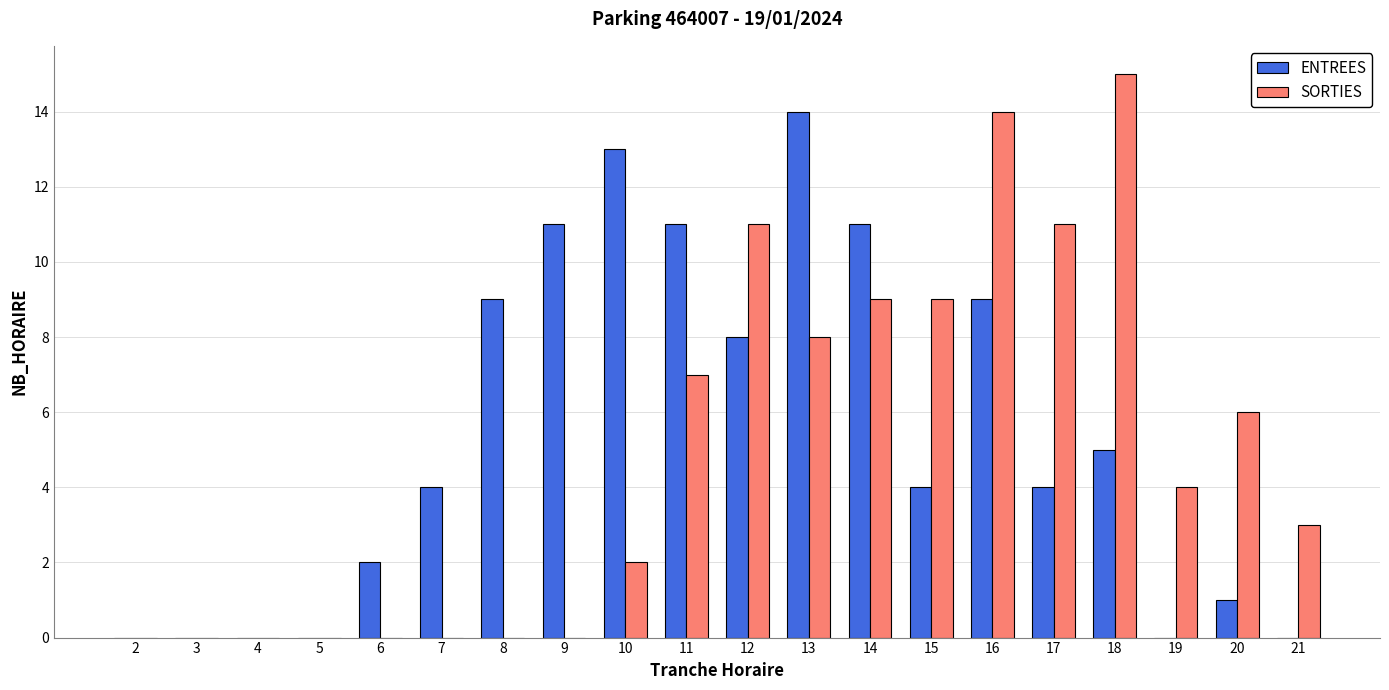

At which category is the sum across all series the highest?

16